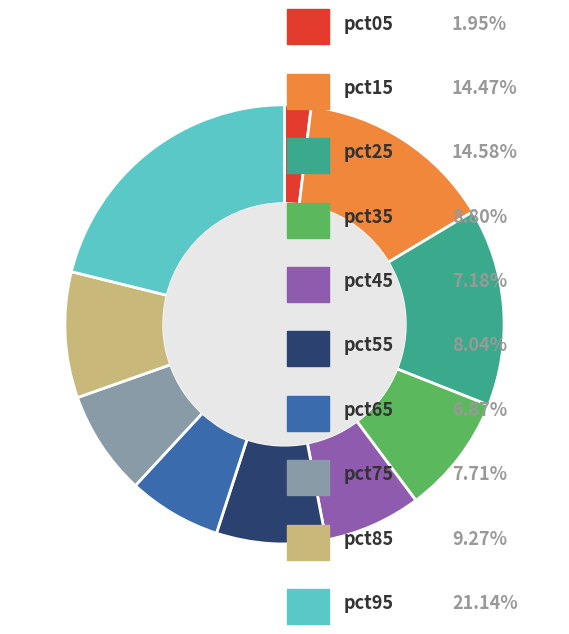

Is there any slice that represents more than half of the pie?

No